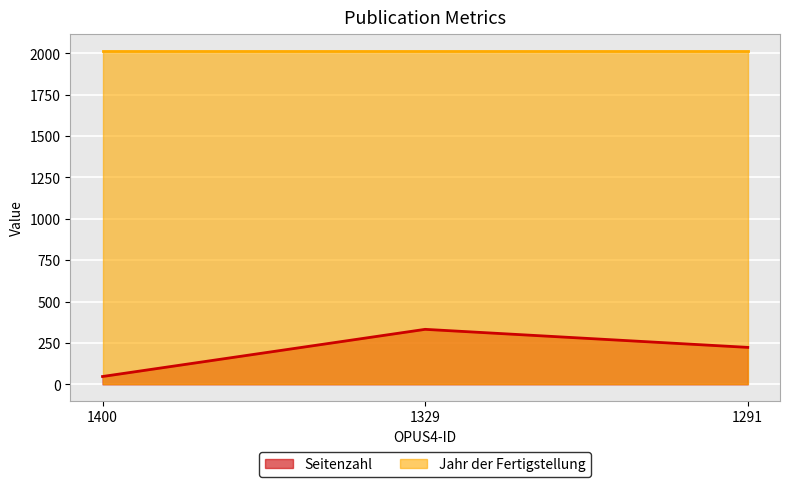

List the labels in order of value, smallest first.

1400, 1291, 1329